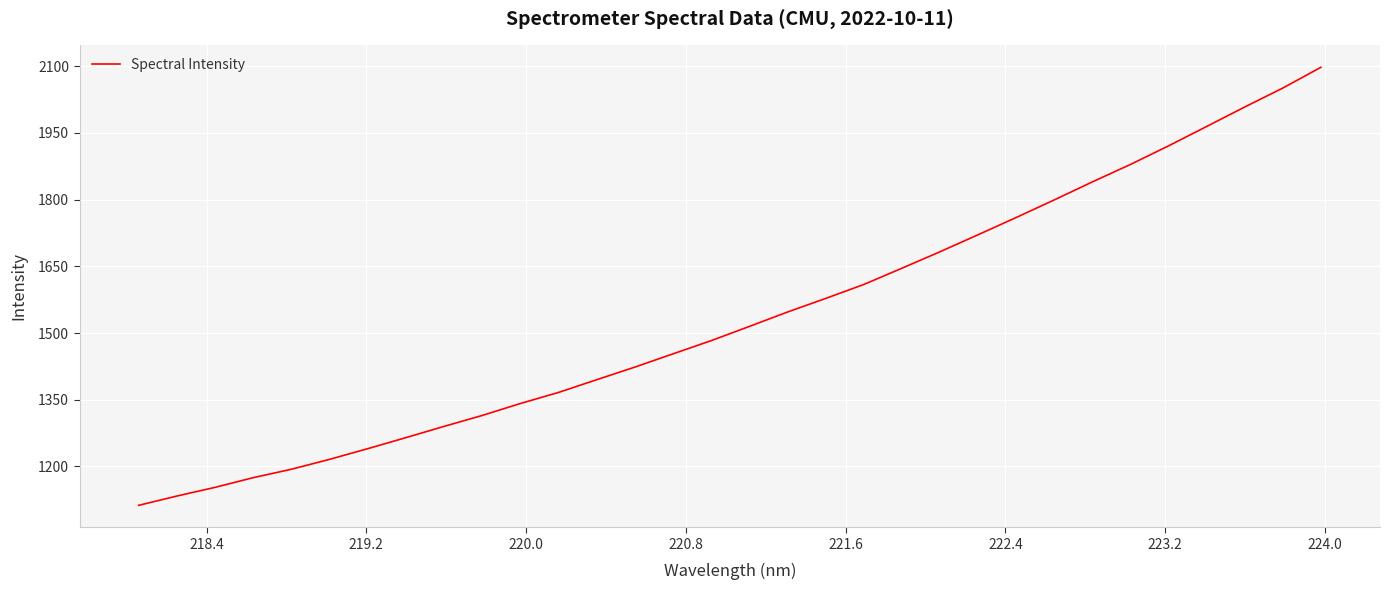

What is the minimum value shown in the chart?

1112.4